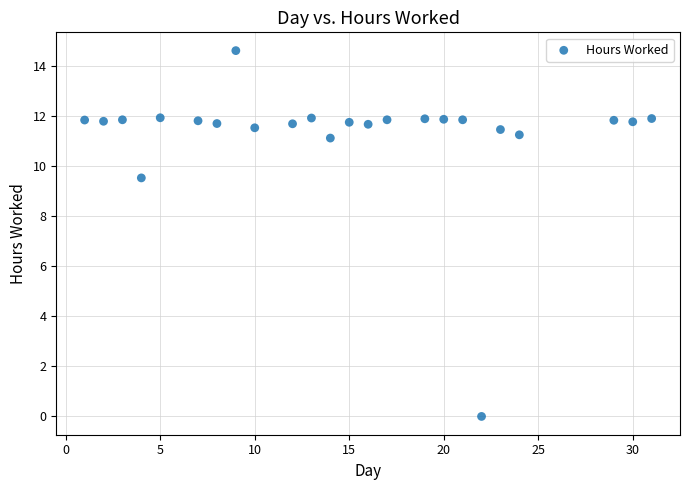

What Y value in the scatter plot is closest to 7?

9.5